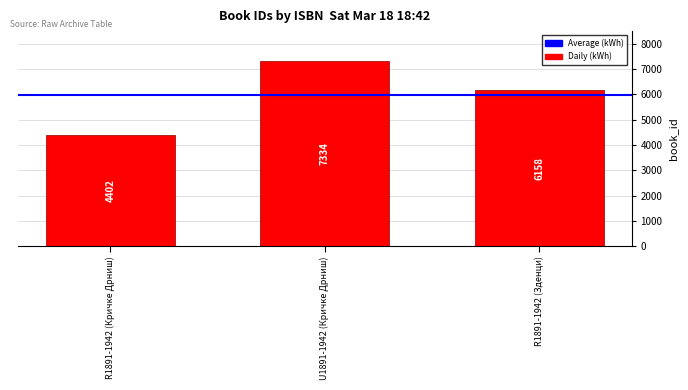

Reading right to left, transcribe all the data shown in this chart.

6158	7334	4402